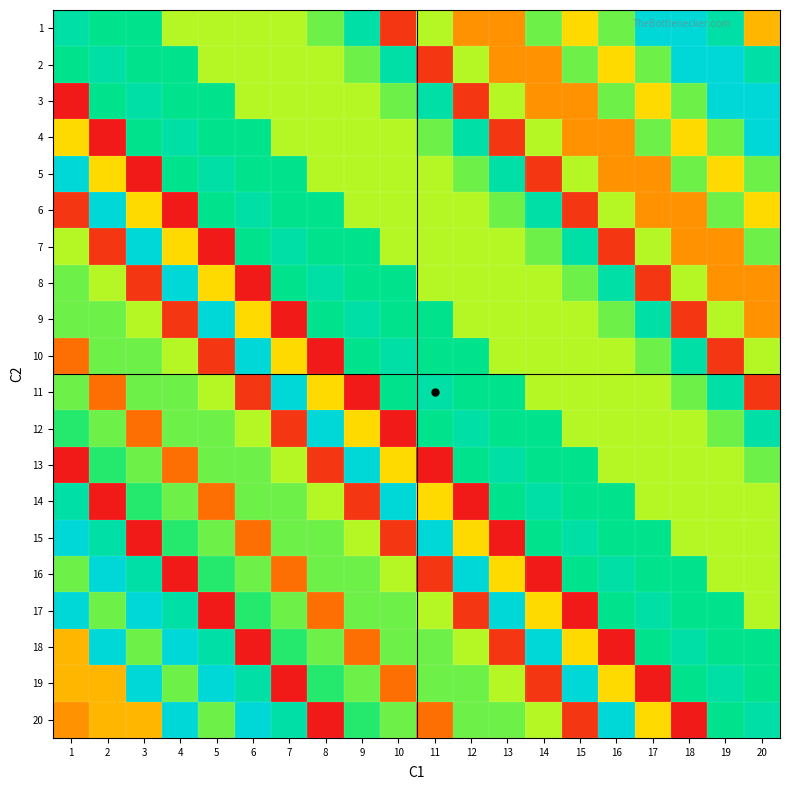

At how many categories does at least one series exceed 11?

20